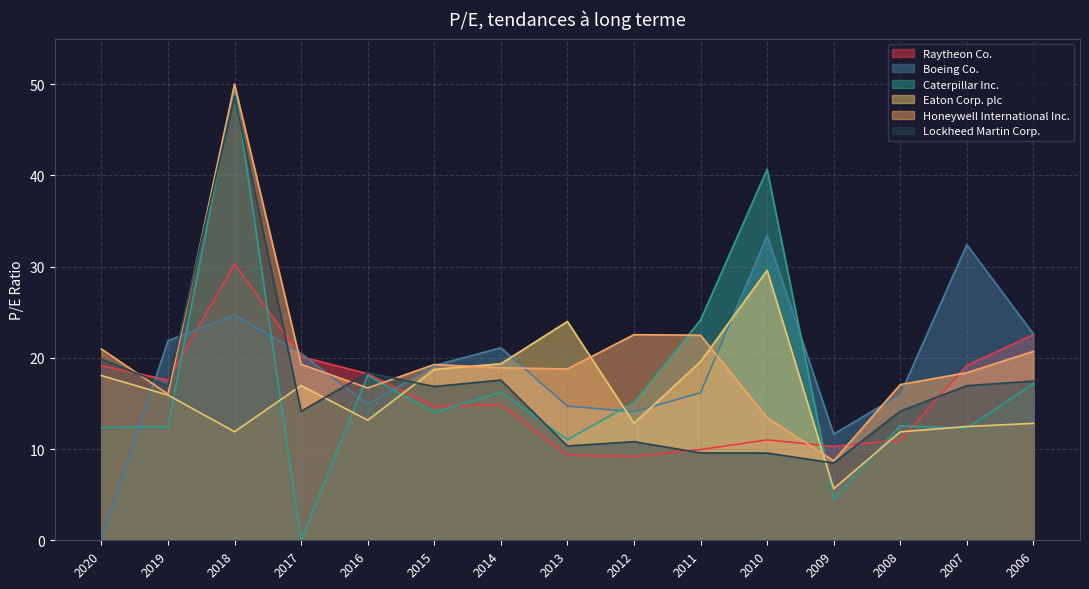

In Eaton Corp. plc, how many points are lower than both neighbors (excluding endpoints)?

4